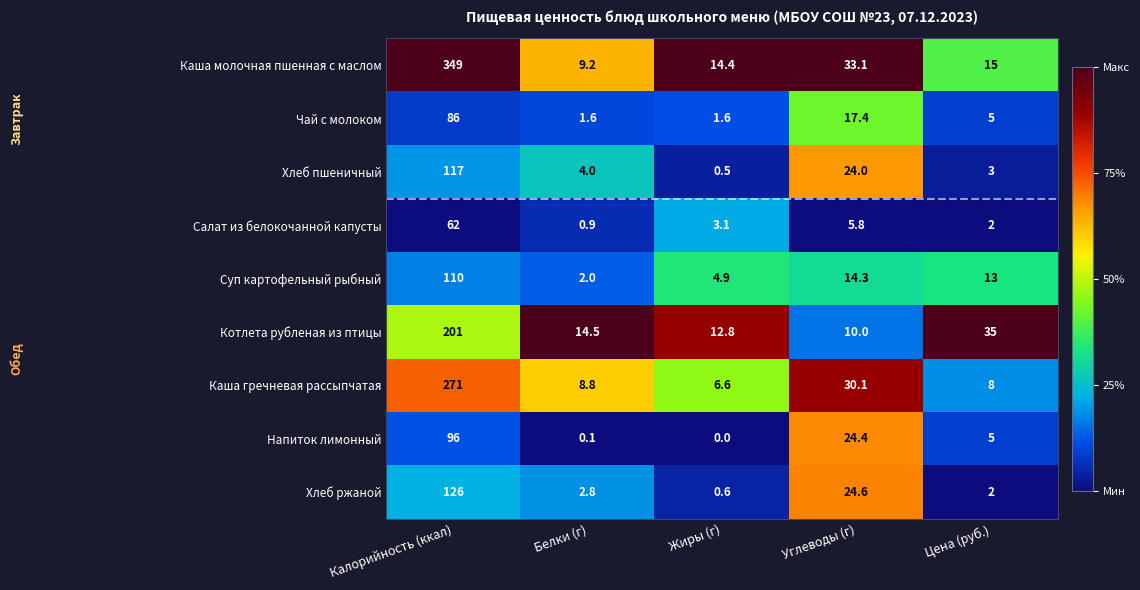

Rank the series by their maximum value, from highest to lowest.

Каша молочная пшенная с маслом, Каша гречневая рассыпчатая, Котлета рубленая из птицы, Хлеб ржаной, Хлеб пшеничный, Суп картофельный рыбный, Напиток лимонный, Чай с молоком, Салат из белокочанной капусты